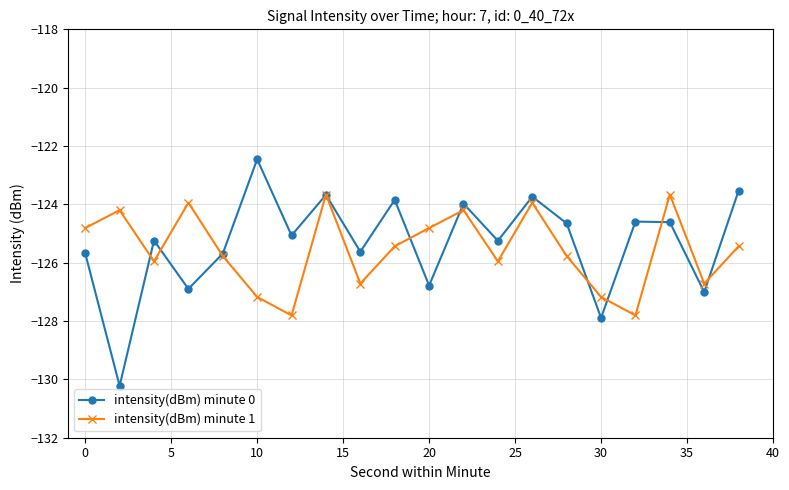

List the series in order of their peak value, lowest first.

intensity(dBm) minute 1, intensity(dBm) minute 0